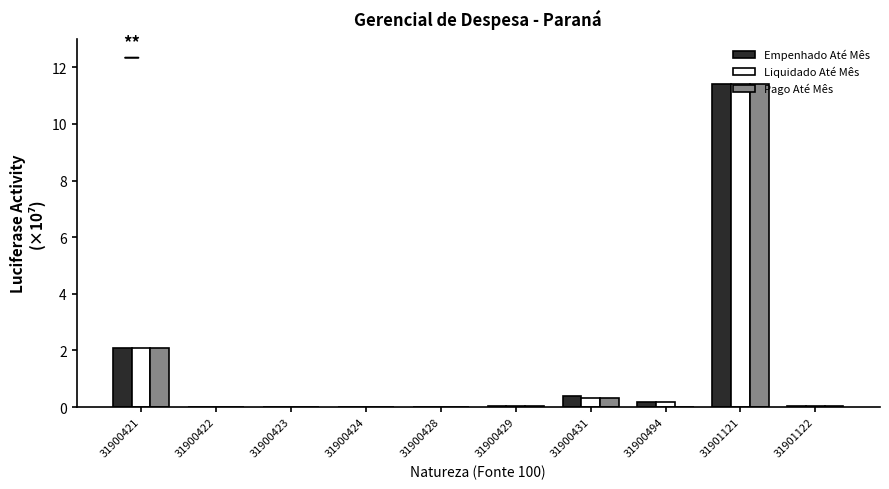

Is it true that Empenhado Até Mês equals 0.0 at 31900424?

True